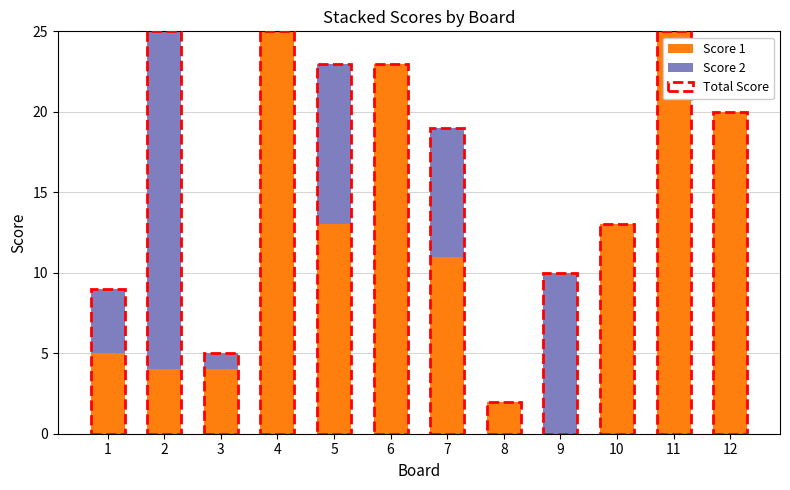

The Score 1 series shows 2 at 8. True or false?

True